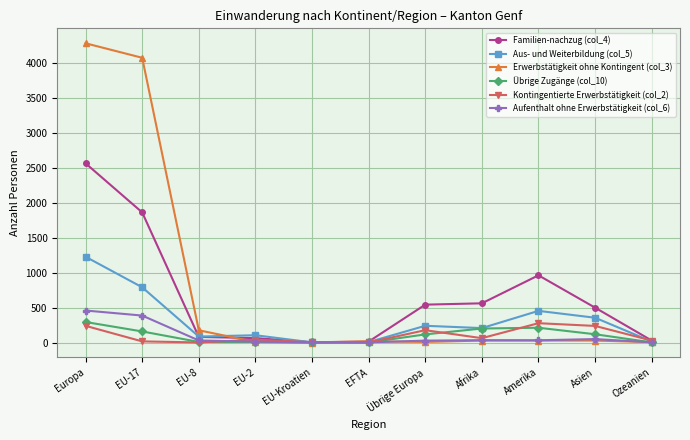

Which series has the largest total across all categories?

Erwerbstätigkeit ohne Kontingent (col_3)